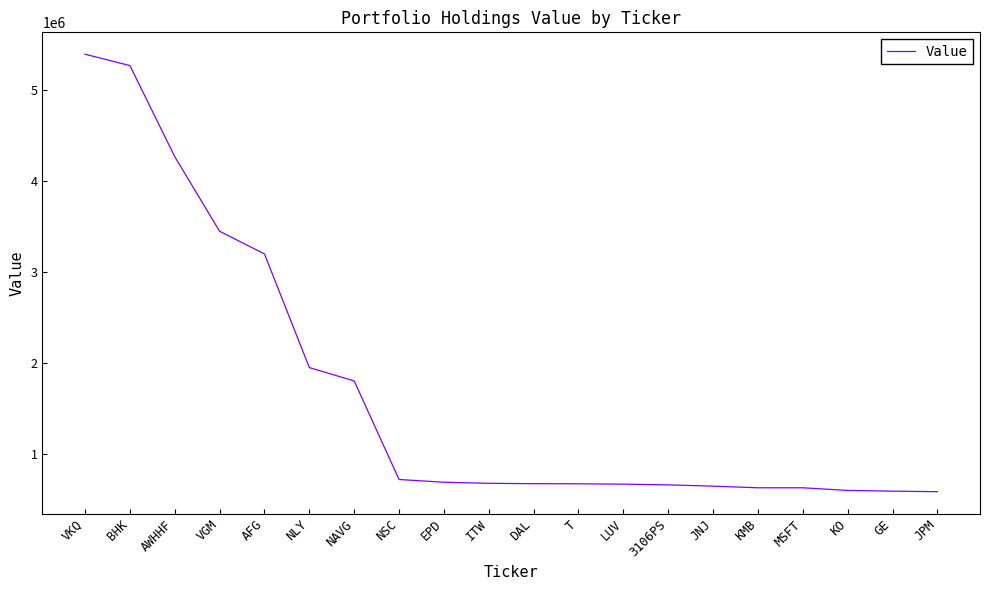

What is the difference between the maximum and minimum values?

4808000